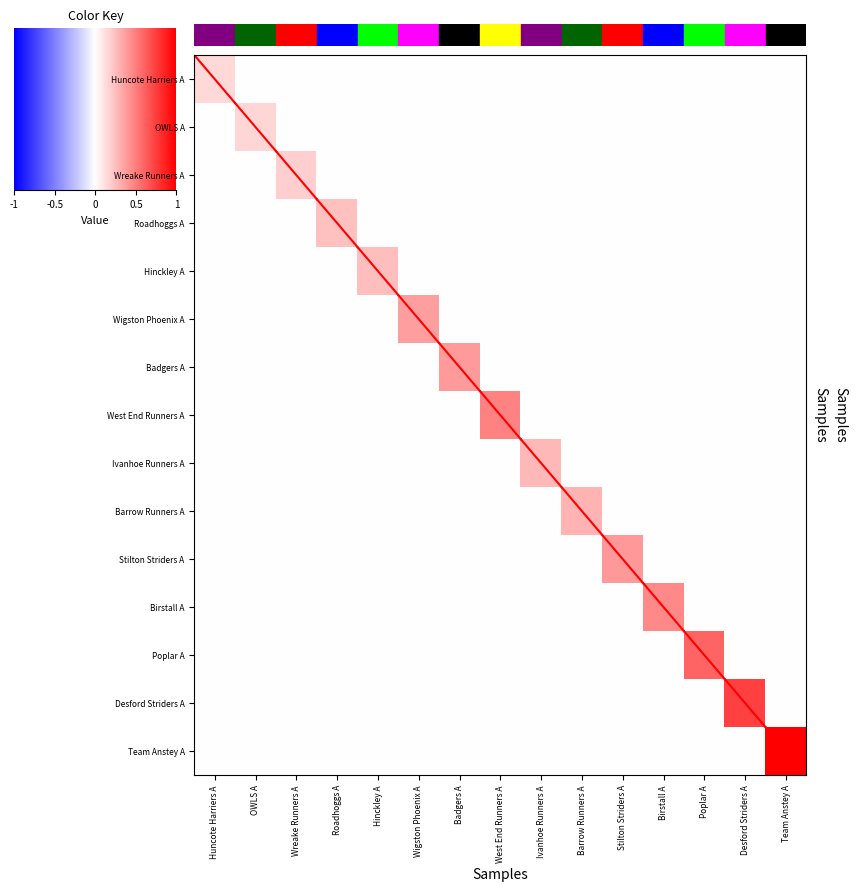

Which series has the largest total across all categories?

Team Anstey A